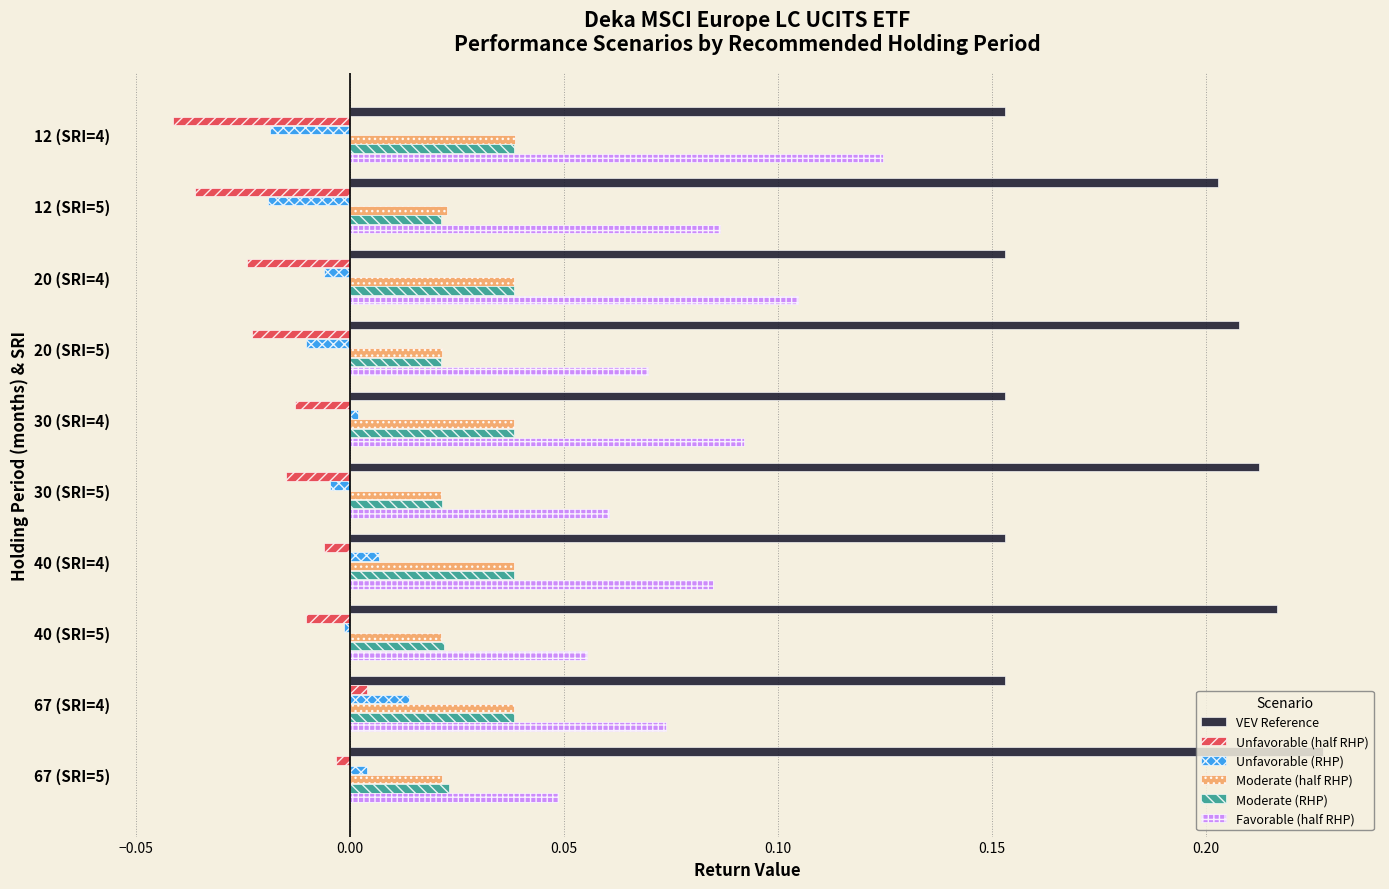

Which series changed the most between 30 (SRI=4) and 67 (SRI=5)?

VEV Reference